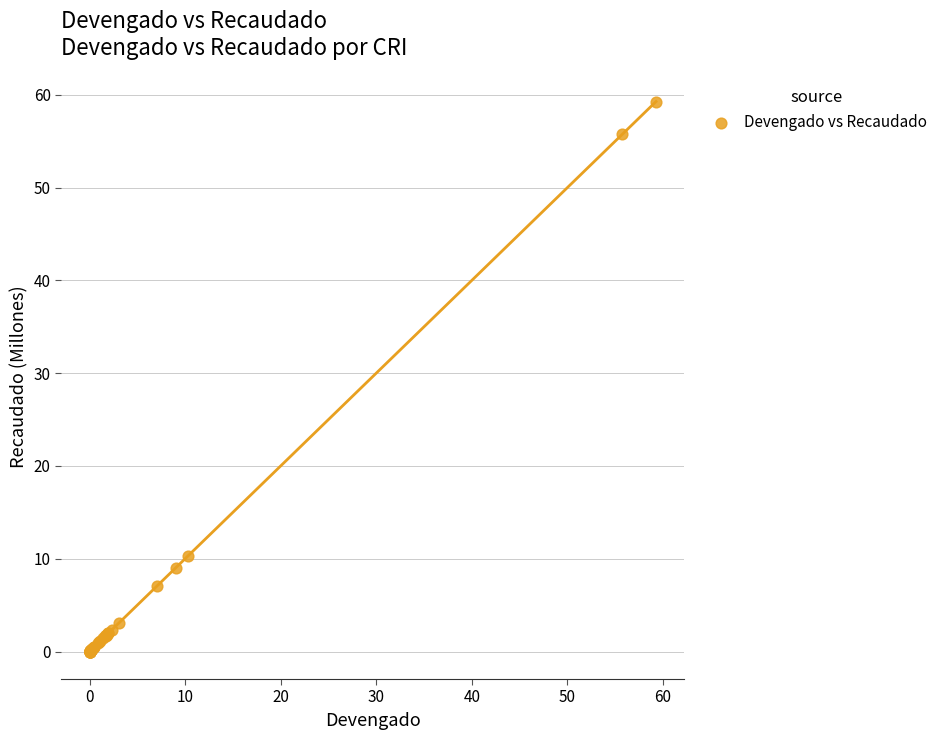

What Y value in the scatter plot is closest to 29?

10.3